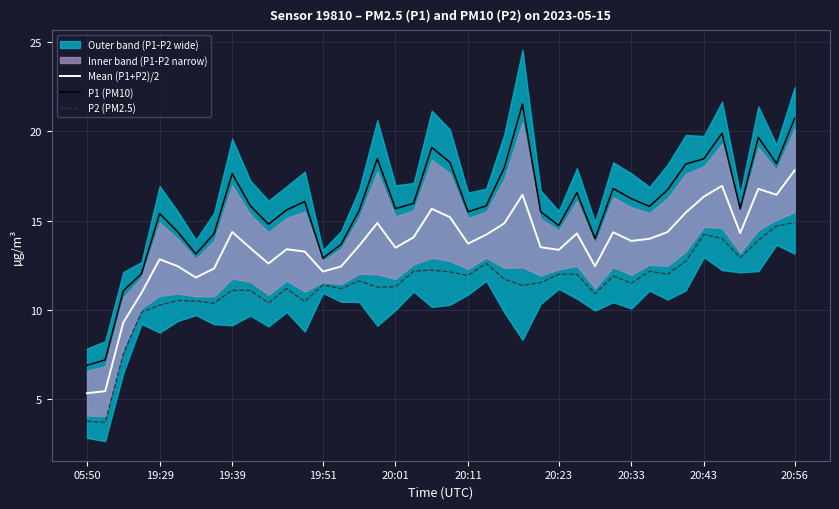

At 14, list the series in order from smallest to largest.

P2 (PM2.5), Mean (P1+P2)/2, P1 (PM10)